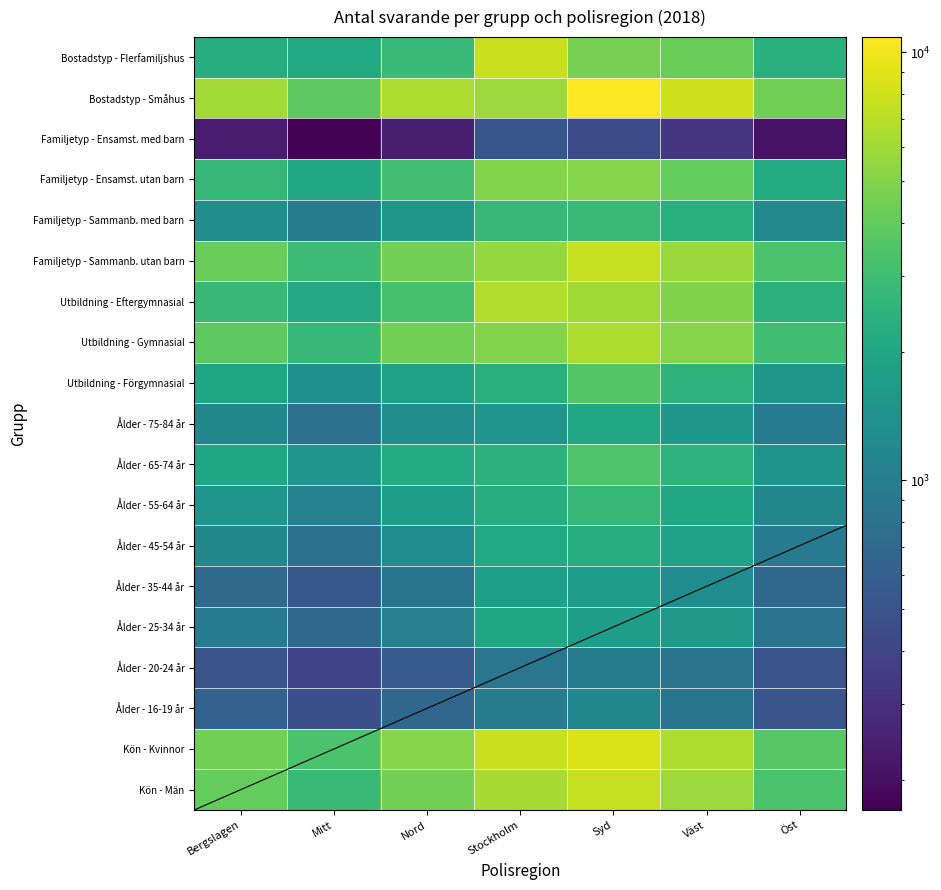

List the series in order of their peak value, highest first.

Bostadstyp - Småhus, Kön - Kvinnor, Bostadstyp - Flerfamiljshus, Kön - Män, Familjetyp - Sammanb. utan barn, Utbildning - Eftergymnasial, Utbildning - Gymnasial, Familjetyp - Ensamst. utan barn, Utbildning - Förgymnasial, Ålder - 65-74 år, Familjetyp - Sammanb. med barn, Ålder - 55-64 år, Ålder - 45-54 år, Ålder - 75-84 år, Ålder - 25-34 år, Ålder - 35-44 år, Ålder - 16-19 år, Ålder - 20-24 år, Familjetyp - Ensamst. med barn